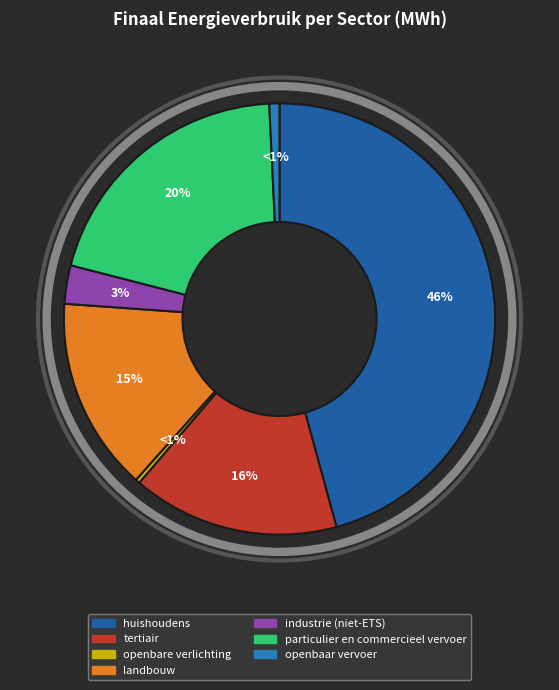

To the nearest percent, what is the average slice percentage?

14%